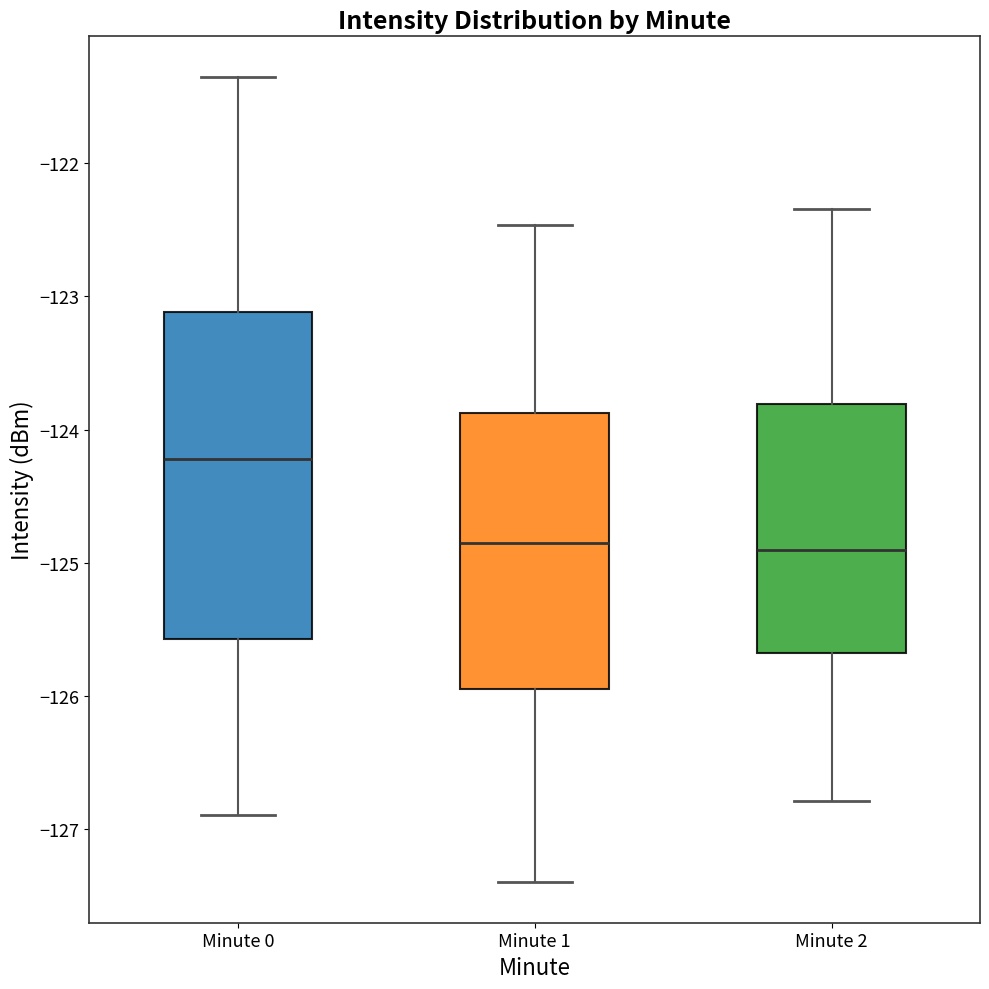

Reading left to right, transcribe this box plot: for each box, give where its median line is, the range the box spans, and where its two whiskers end, as read against the y-axis. The values are not printed on the chart, so give them approximately, as read against the axis.

Minute 0: median -124.2, box -125.6 to -123.1, whiskers -126.9 to -121.4
Minute 1: median -124.8, box -125.9 to -123.9, whiskers -127.4 to -122.5
Minute 2: median -124.9, box -125.7 to -123.8, whiskers -126.8 to -122.3